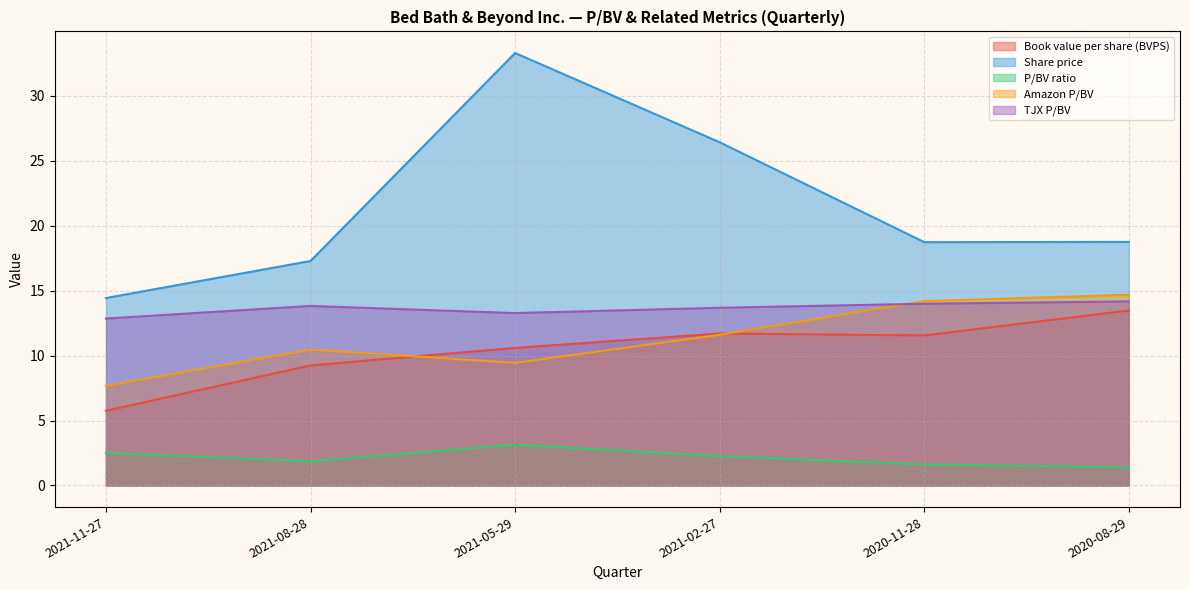

What are all the series names shown in the legend?

Book value per share (BVPS), Share price, P/BV ratio, Amazon P/BV, TJX P/BV